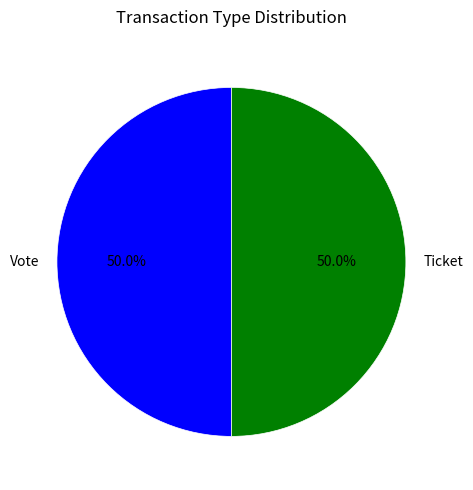

Approximately how many times larger is the value at Ticket compared to Vote?

1.0